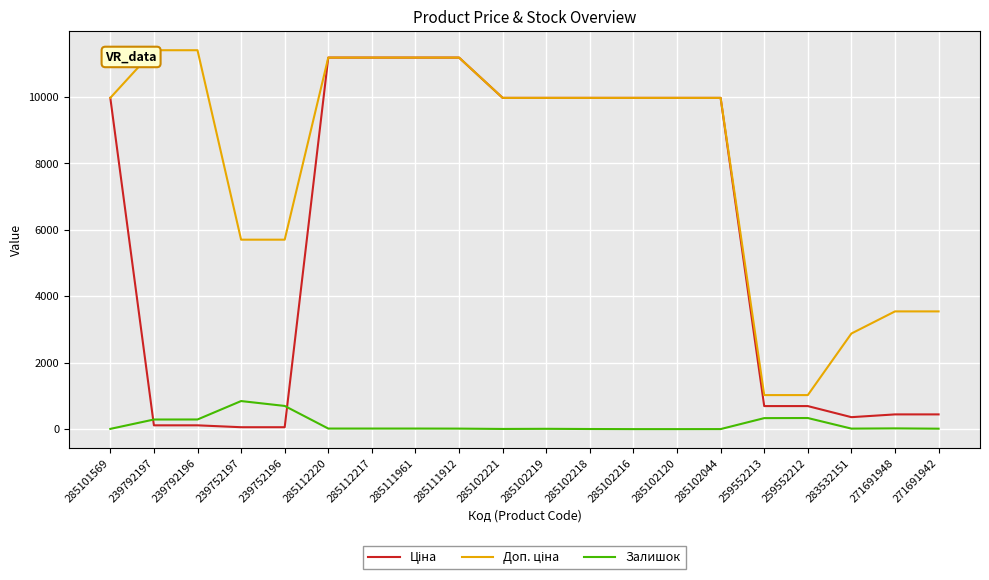

The Залишок series shows 17.0 at 285111961. True or false?

True